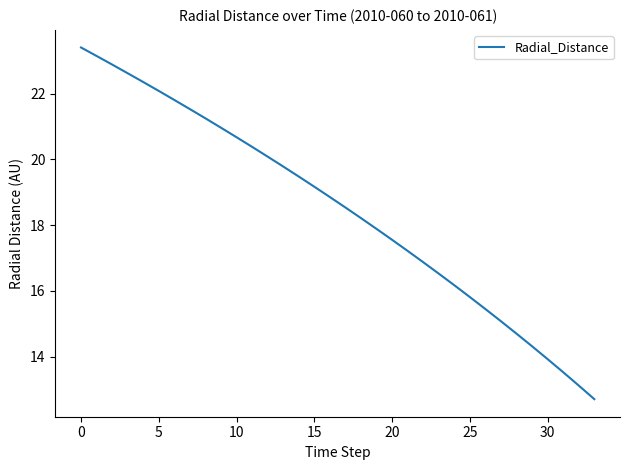

What is the sum of all values?

628.2